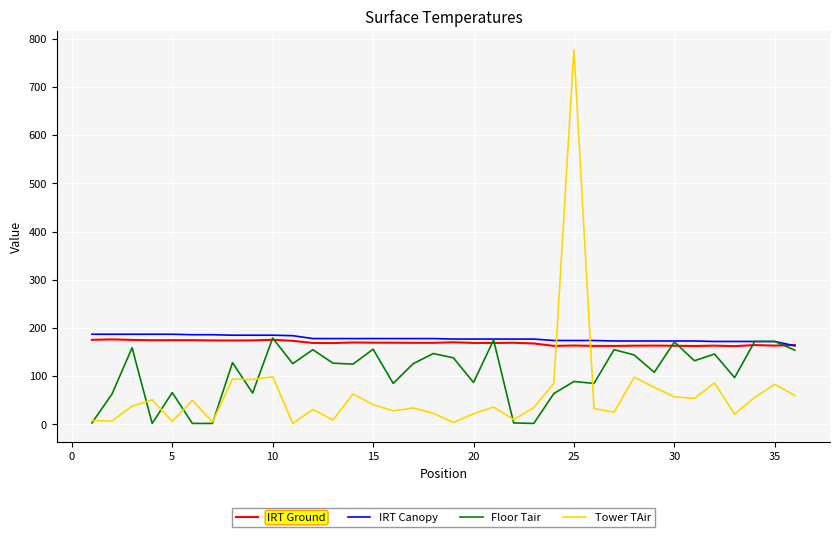

Which series has the widest spread of values?

Tower TAir